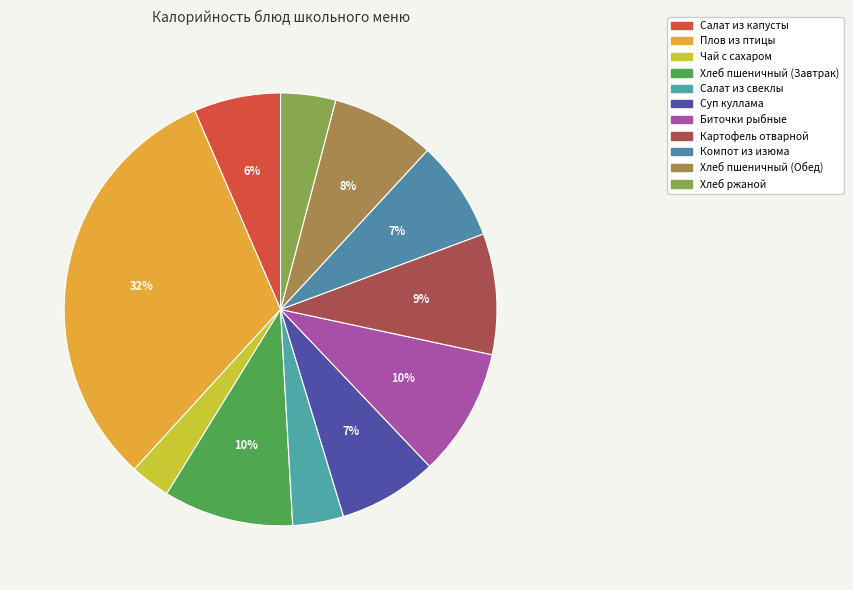

To the nearest percent, what percentage of the pie is Компот из изюма?

7%